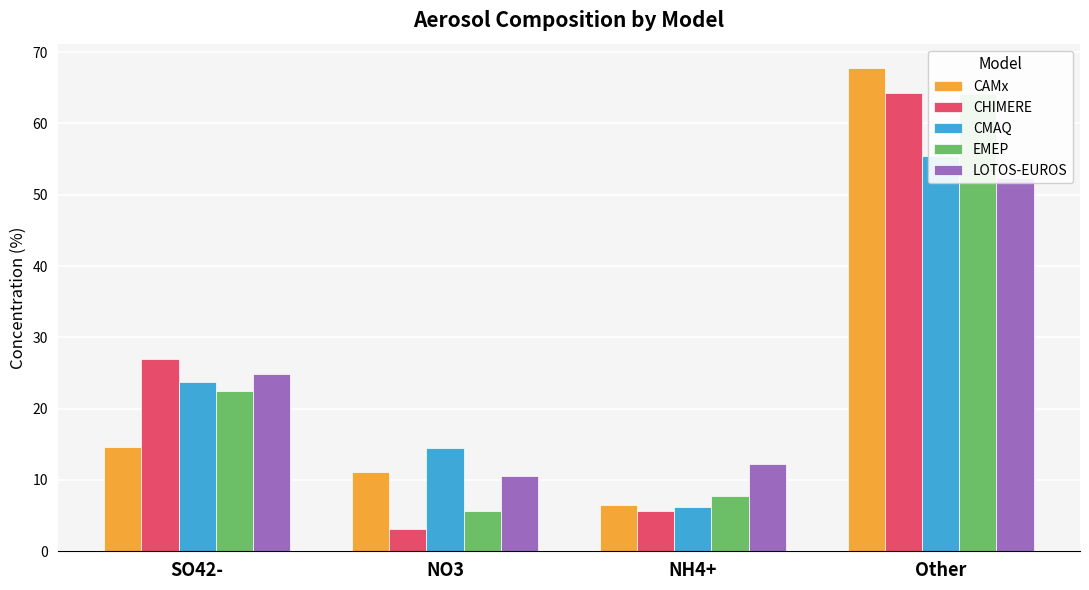

Reading left to right, what are all the values shown in this chart?

CAMx: 14.6	11.1	6.5	67.8
CHIMERE: 27.0	3.1	5.6	64.3
CMAQ: 23.8	14.5	6.2	55.5
EMEP: 22.5	5.6	7.8	64.1
LOTOS-EUROS: 24.8	10.6	12.2	52.4